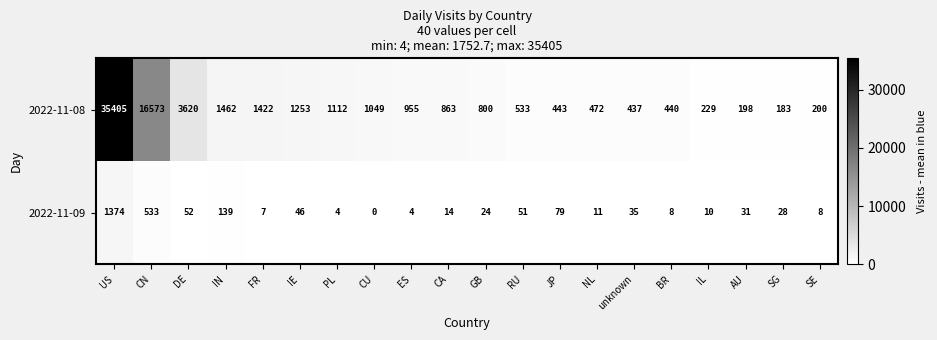

Rank the series by their maximum value, from lowest to highest.

2022-11-09, 2022-11-08